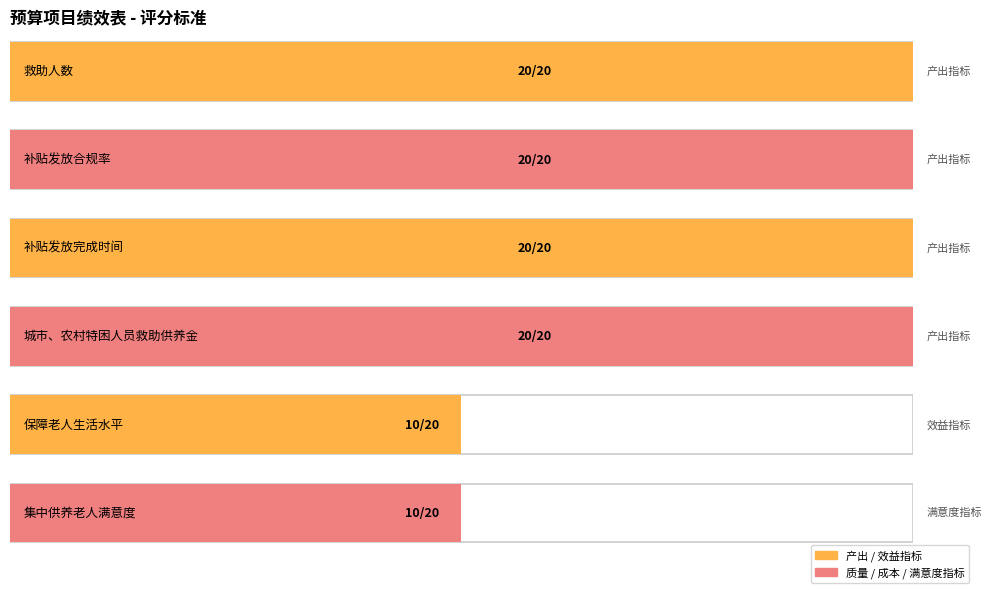

Reading left to right, transcribe all the data shown in this chart.

20	20	20	20	10	10